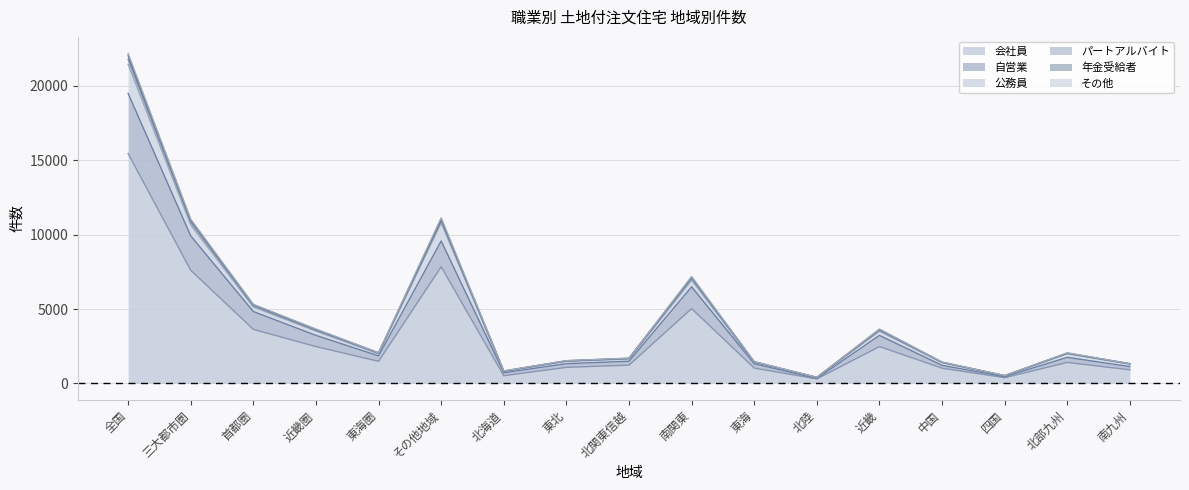

What is the maximum value shown in the chart?

22183